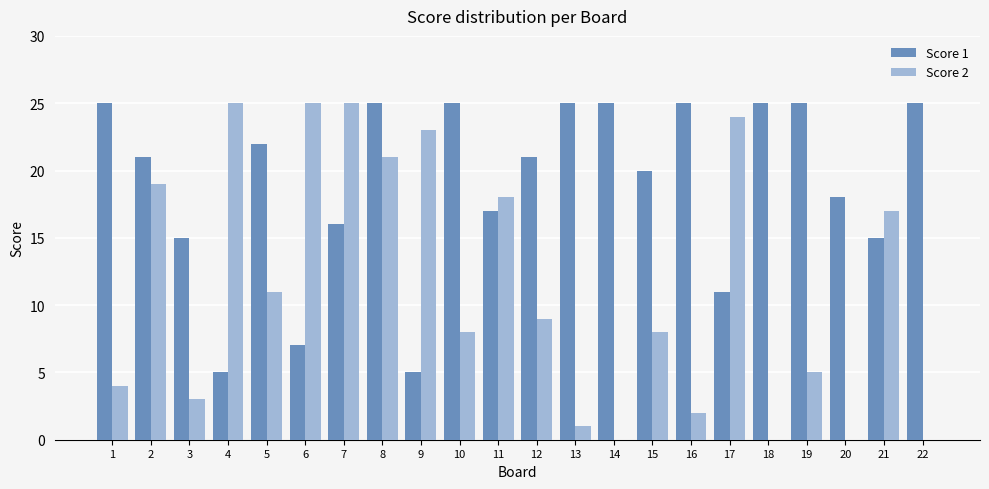

What is the greatest value displayed?

25